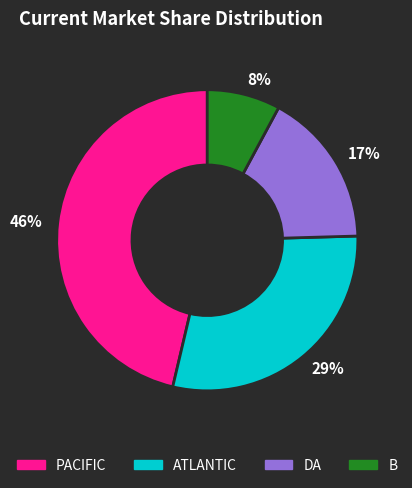

Which category has the biggest portion of the pie?

46%